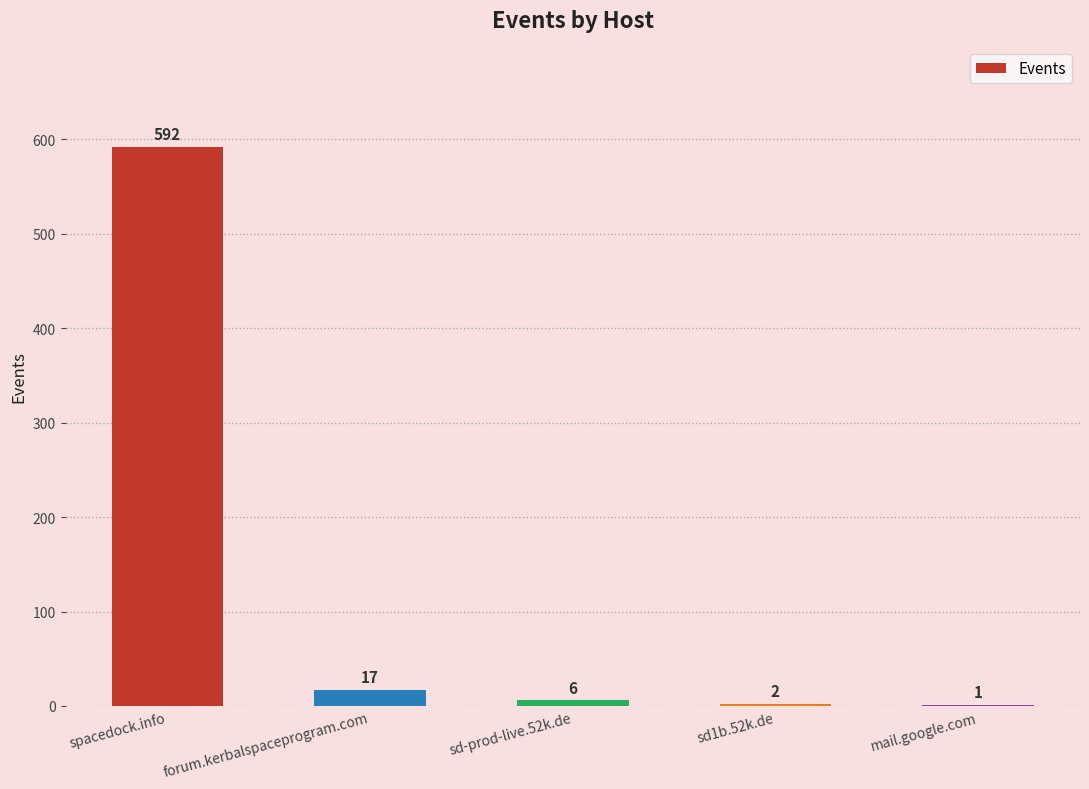

What is the change in value from sd-prod-live.52k.de to sd1b.52k.de?

-4